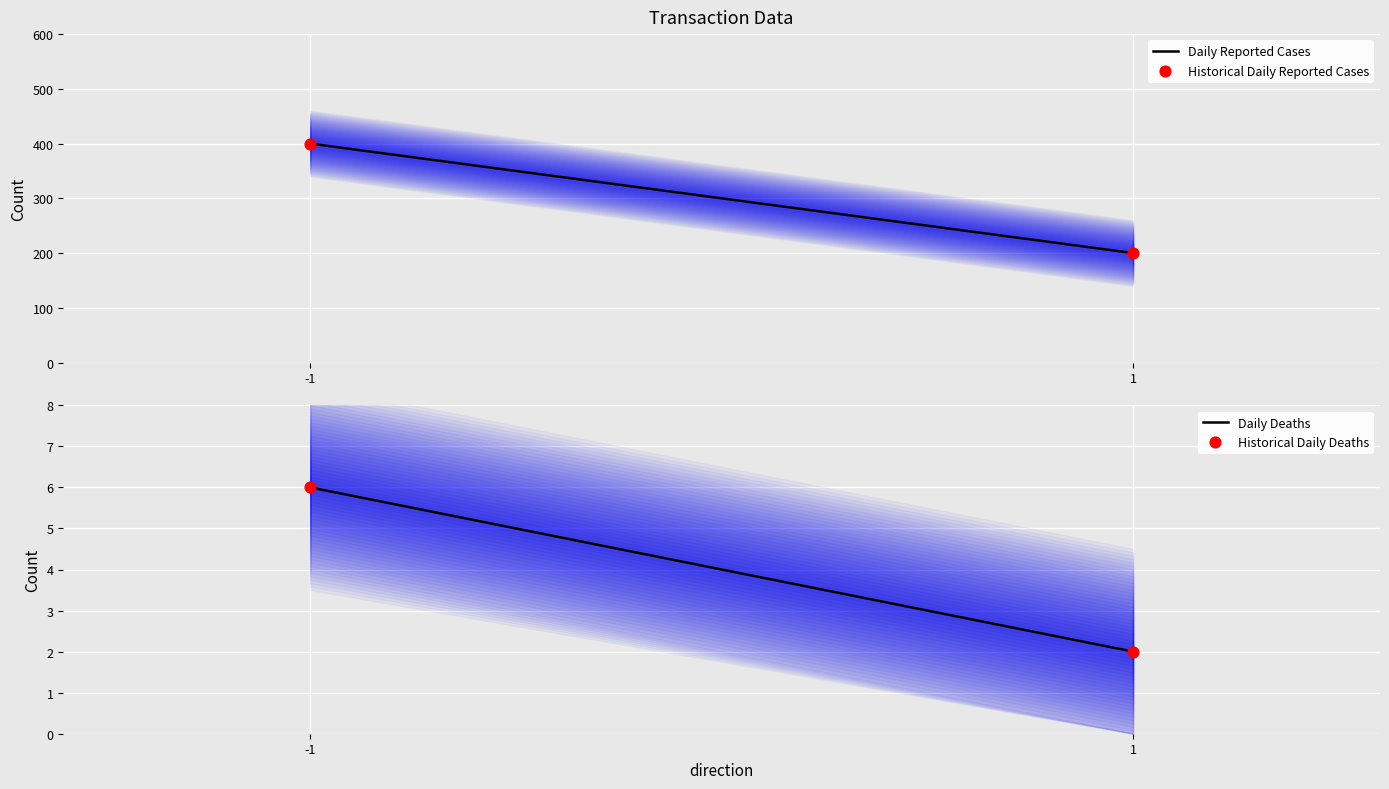

What is the total value across all series at -1?

812.0